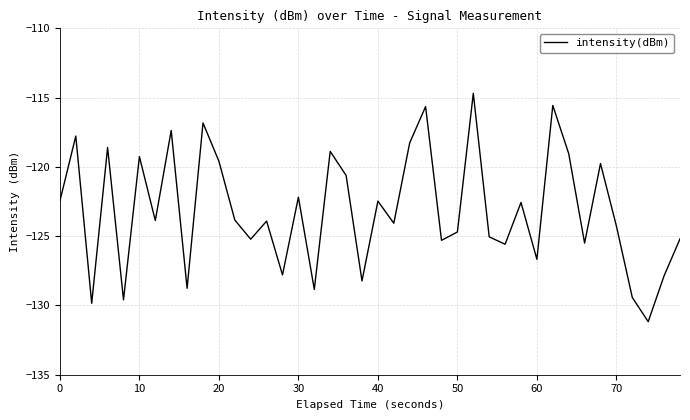

What is the smallest value displayed?

-131.2